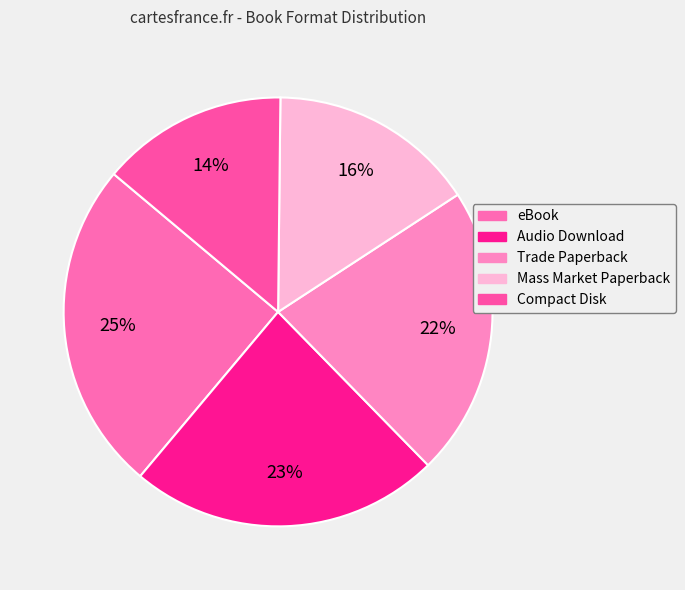

Is it true that Mass Market Paperback is 16% of the pie?

True